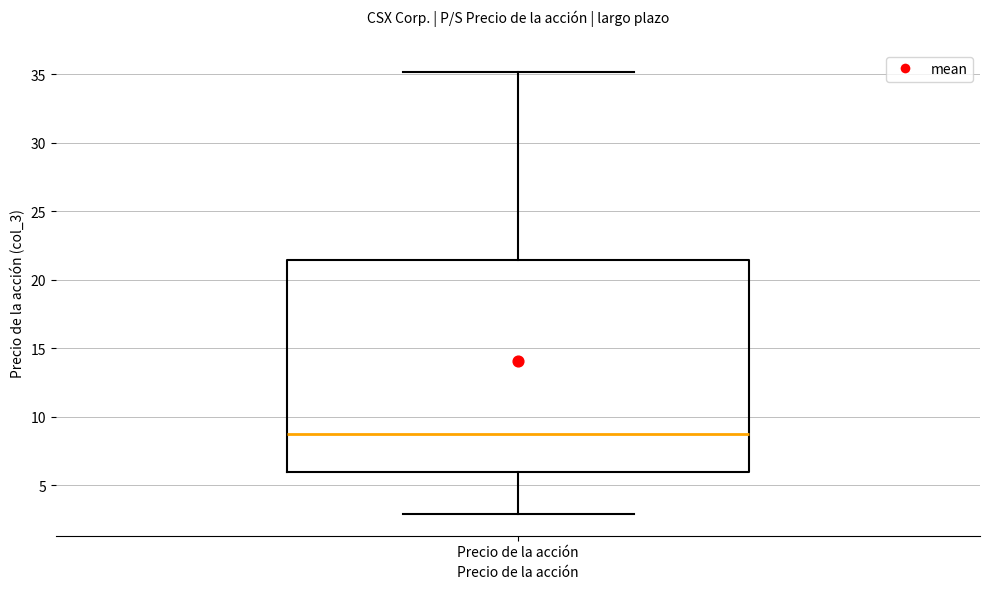

Where does the lower whisker of the box for Precio de la acción end on the y-axis? The values are not printed on the chart, so give them approximately, as read against the axis.

3.0